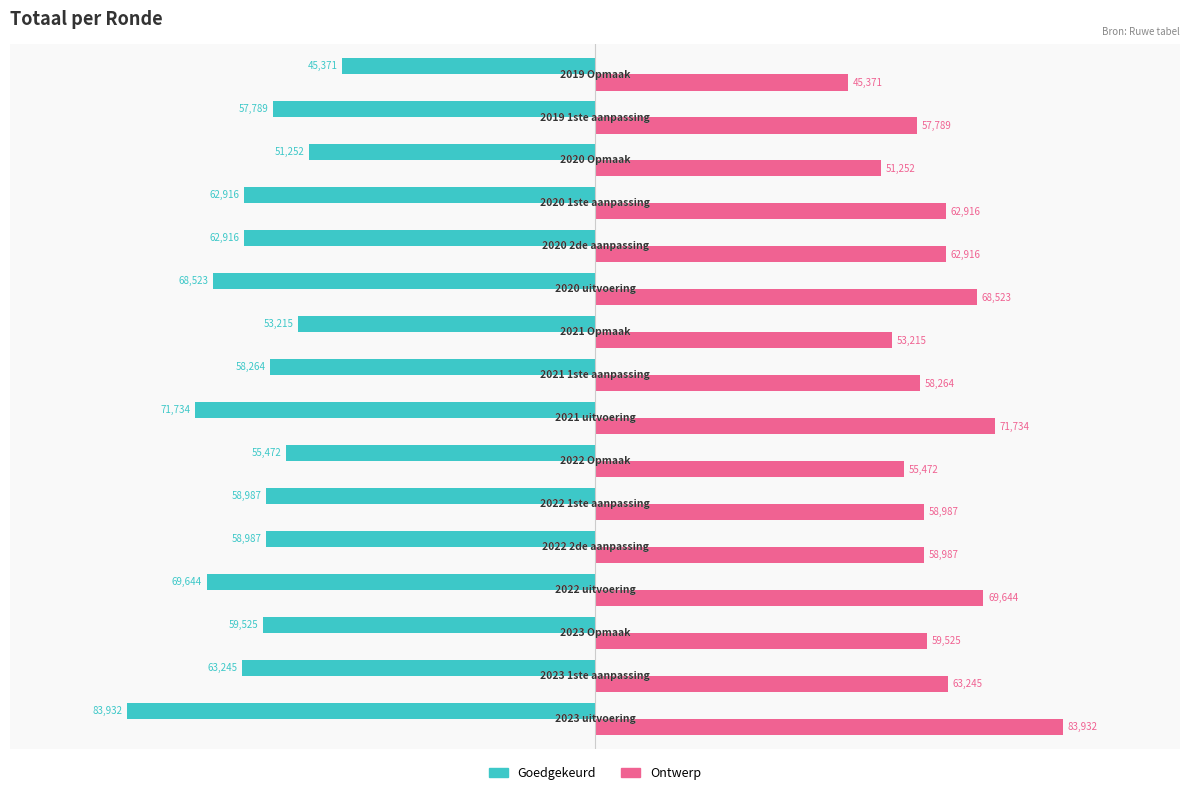

Which series has the largest total across all categories?

Ontwerp